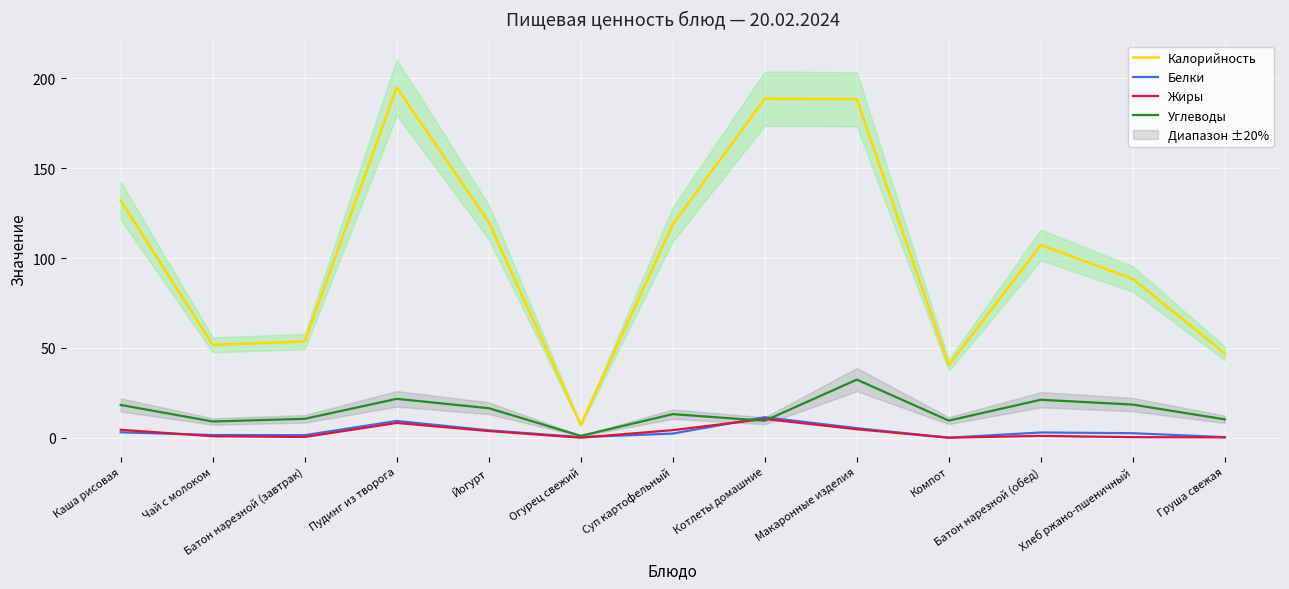

Reading left to right, list all the values displayed in this chart.

Калорийность: Каша рисовая=131.9	Чай с молоком=51.7	Батон нарезной (завтрак)=53.6	Пудинг из творога=194.8	Йогурт=120.0	Огурец свежий=7.2	Суп картофельный=118.7	Котлеты домашние=188.6	Макаронные изделия=188.3	Компот=40.4	Батон нарезной (обед)=107.2	Хлеб ржано-пшеничный=88.4	Груша свежая=47.0
Белки: Каша рисовая=3.1	Чай с молоком=1.6	Батон нарезной (завтрак)=1.5	Пудинг из творога=9.4	Йогурт=4.2	Огурец свежий=0.4	Суп картофельный=2.4	Котлеты домашние=11.5	Макаронные изделия=5.4	Компот=0.1	Батон нарезной (обед)=3.0	Хлеб ржано-пшеничный=2.6	Груша свежая=0.4
Жиры: Каша рисовая=4.5	Чай с молоком=0.9	Батон нарезной (завтрак)=0.5	Пудинг из творога=8.3	Йогурт=3.8	Огурец свежий=0.1	Суп картофельный=4.3	Котлеты домашние=10.5	Макаронные изделия=4.8	Компот=0.1	Батон нарезной (обед)=1.1	Хлеб ржано-пшеничный=0.4	Груша свежая=0.3
Углеводы: Каша рисовая=18.3	Чай с молоком=9.1	Батон нарезной (завтрак)=10.6	Пудинг из творога=21.7	Йогурт=16.5	Огурец свежий=1.1	Суп картофельный=13.2	Котлеты домашние=9.5	Макаронные изделия=32.4	Компот=9.6	Батон нарезной (обед)=21.2	Хлеб ржано-пшеничный=18.5	Груша свежая=10.3